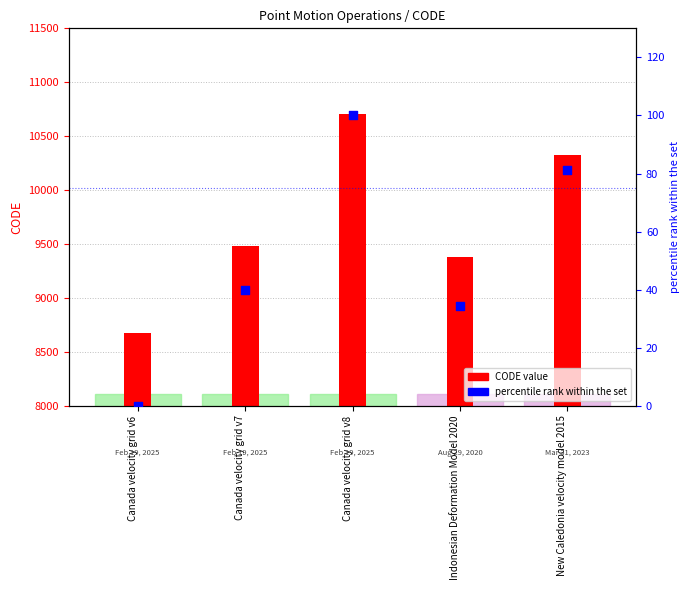

Is the value of CODE (numeric) at Canada velocity grid v7 greater than the value of percentile rank within the set at Canada velocity grid v8?

Yes